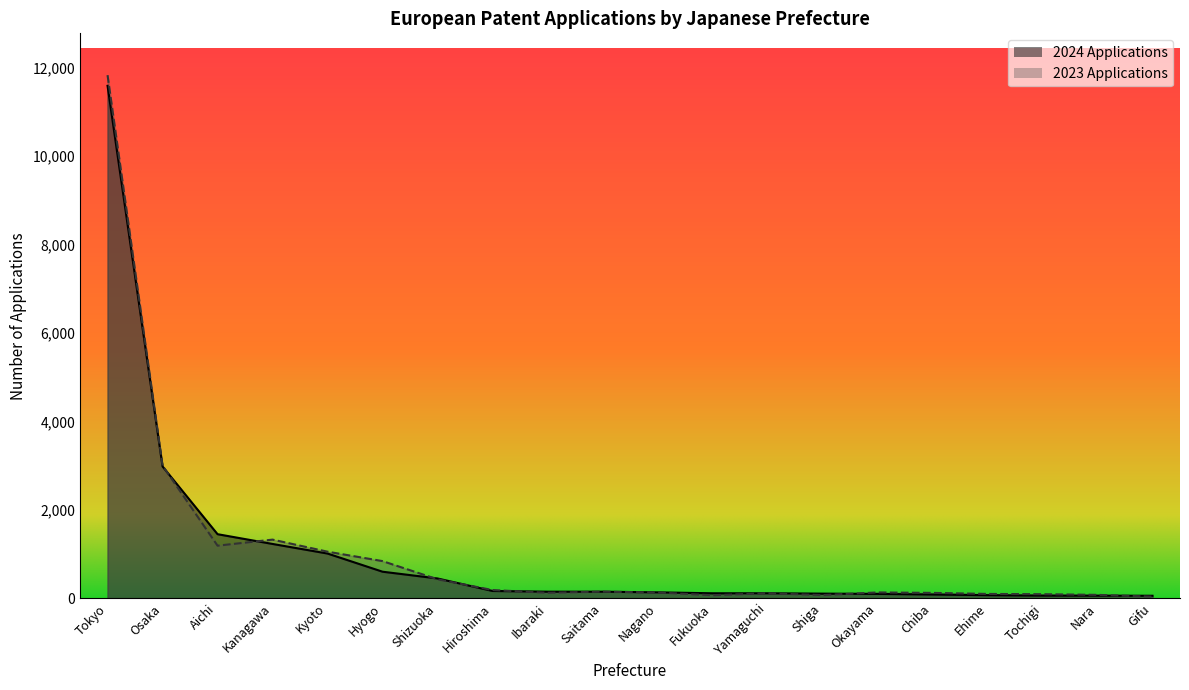

At Osaka, list the series in order from smallest to largest.

2024 Applications, 2023 Applications